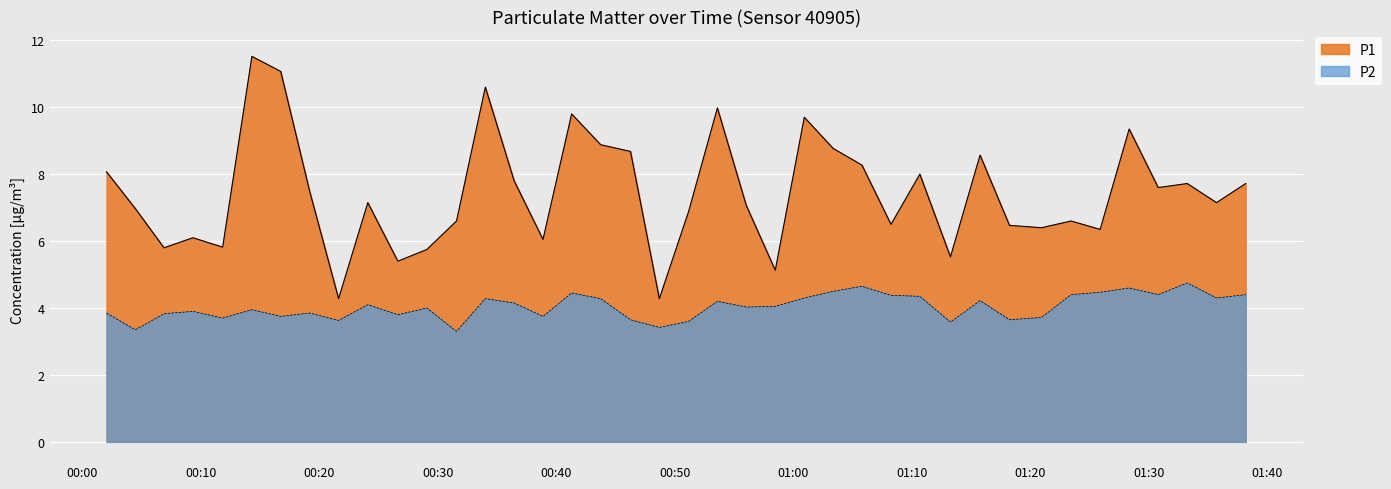

What is the sum of all P1 values?

297.9